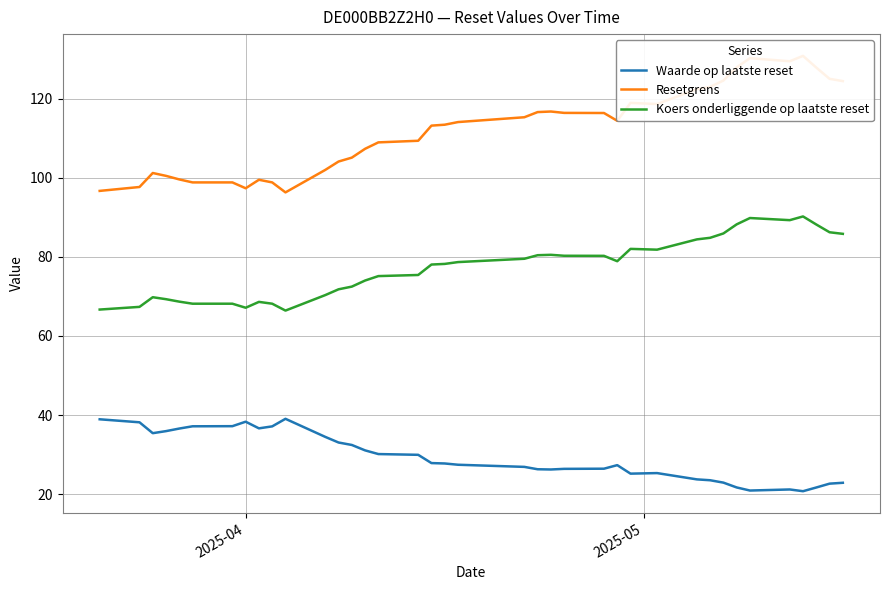

True or false: Koers onderliggende op laatste reset and Waarde op laatste reset cross at least once.

False